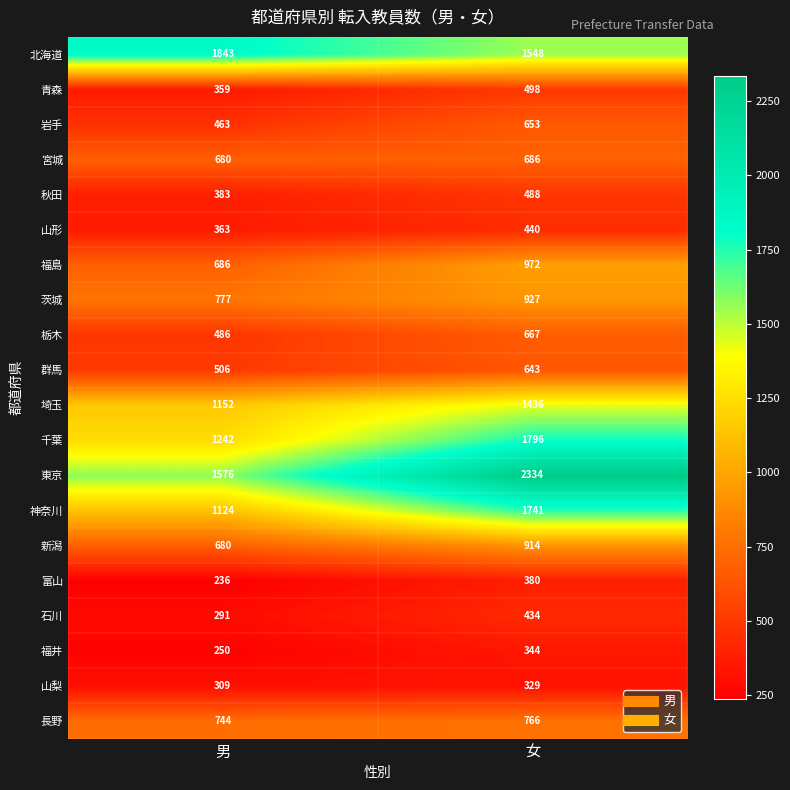

At which label is 長野 closest to 755?

男